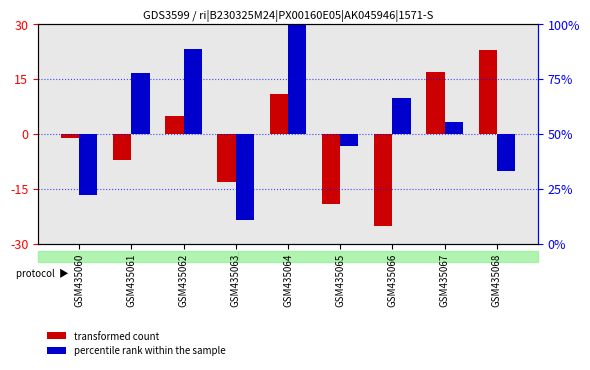

Rank the categories by transformed count value from lowest to highest.

GSM435066, GSM435065, GSM435063, GSM435061, GSM435060, GSM435062, GSM435064, GSM435067, GSM435068